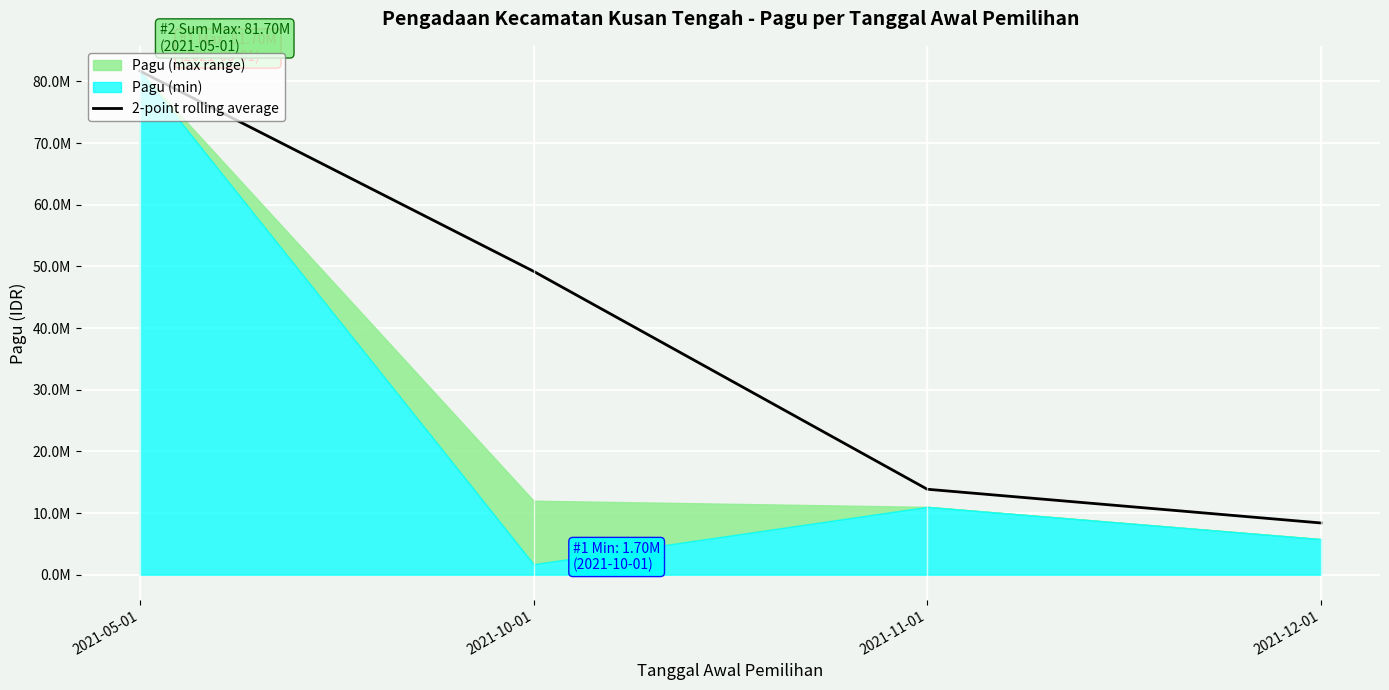

List the labels in order of value, largest first.

2021-05-01, 2021-10-01, 2021-11-01, 2021-12-01